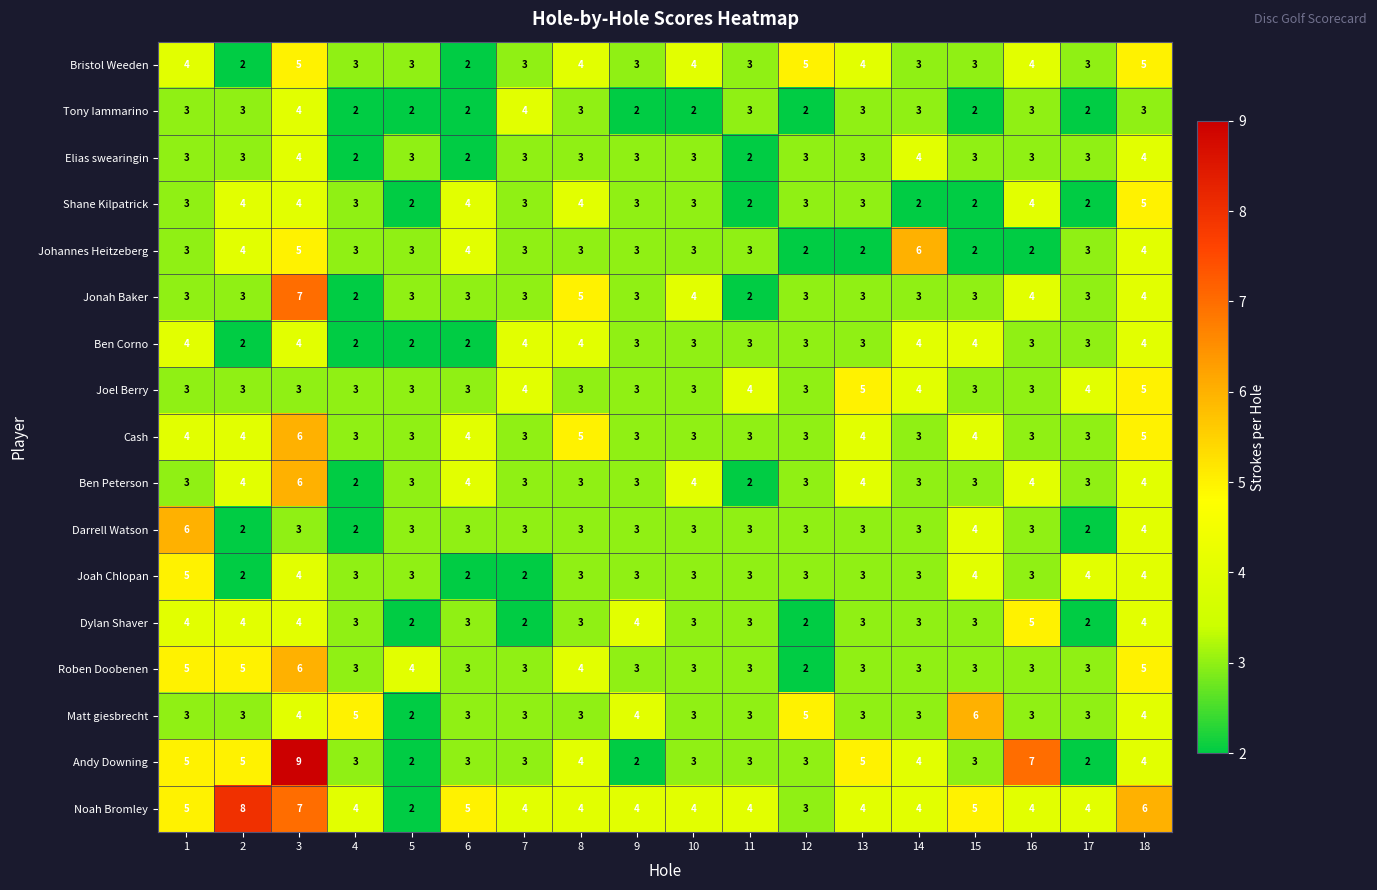

Is it true that Jonah Baker equals 2 at 2?

False